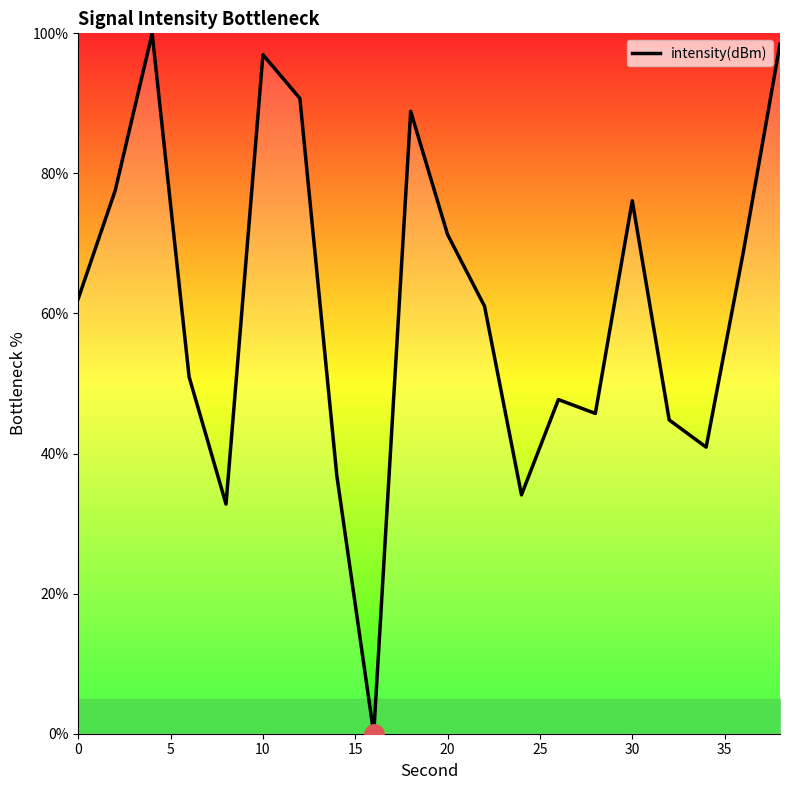

What is the maximum value shown in the chart?

100.0